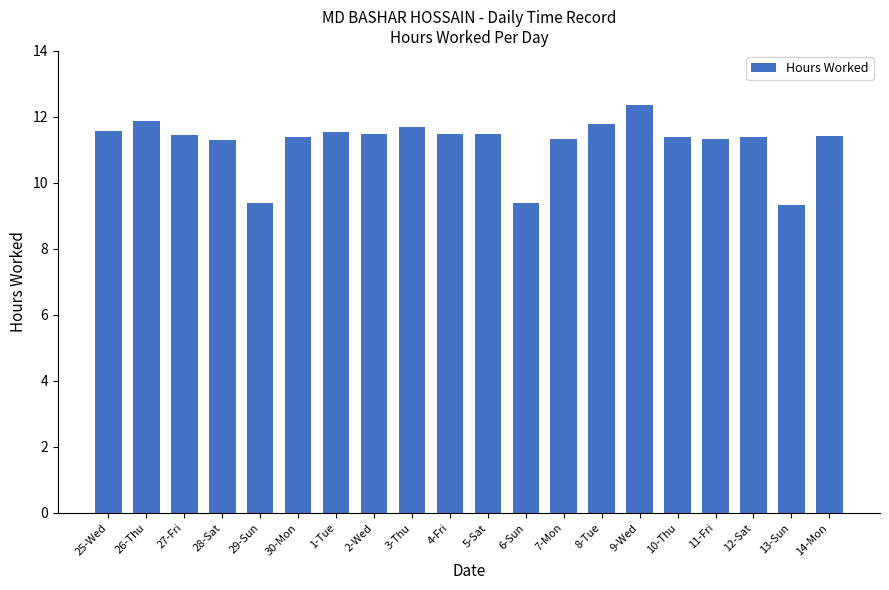

True or false: the data shows 9.4 at 29-Sun.

True